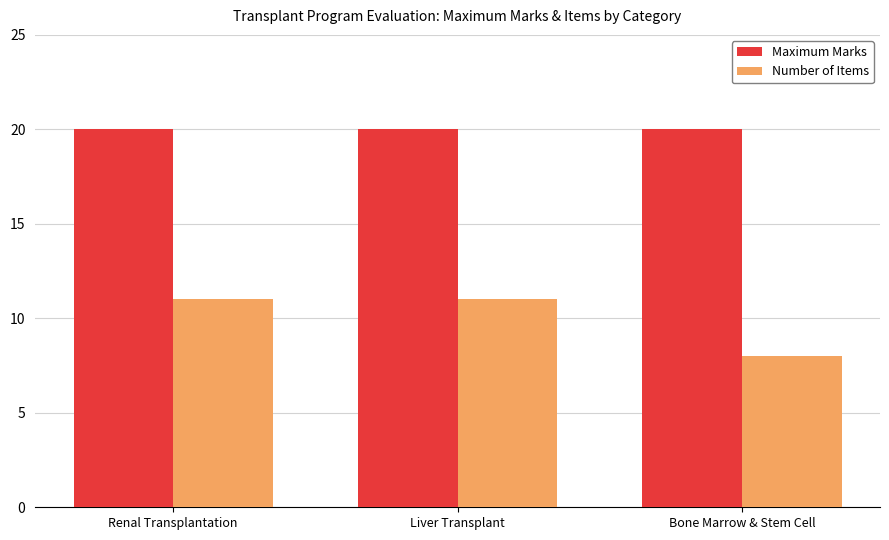

Rank the series by their average value, from lowest to highest.

Number of Items, Maximum Marks